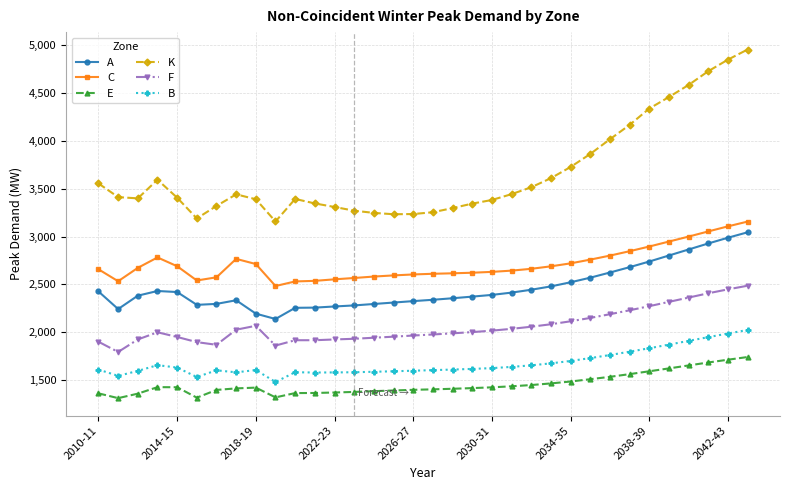

Which series has the widest spread of values?

K